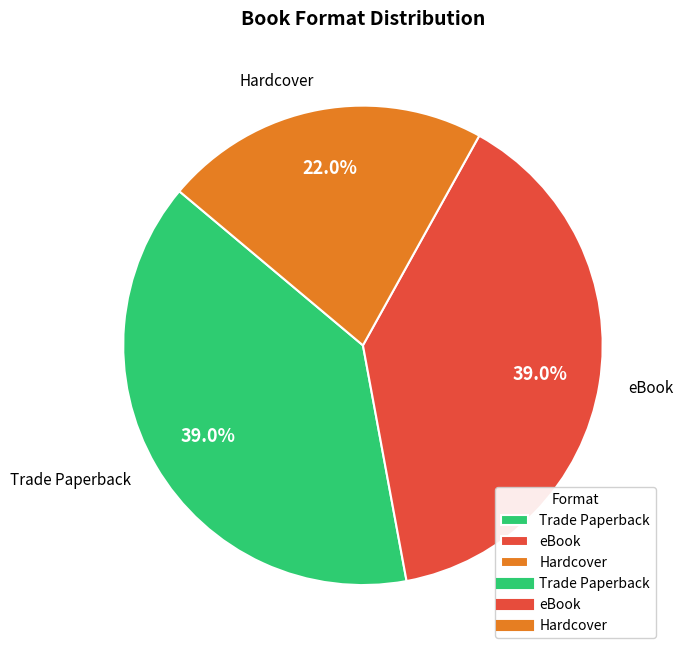

To the nearest percent, what is the average slice percentage?

33%